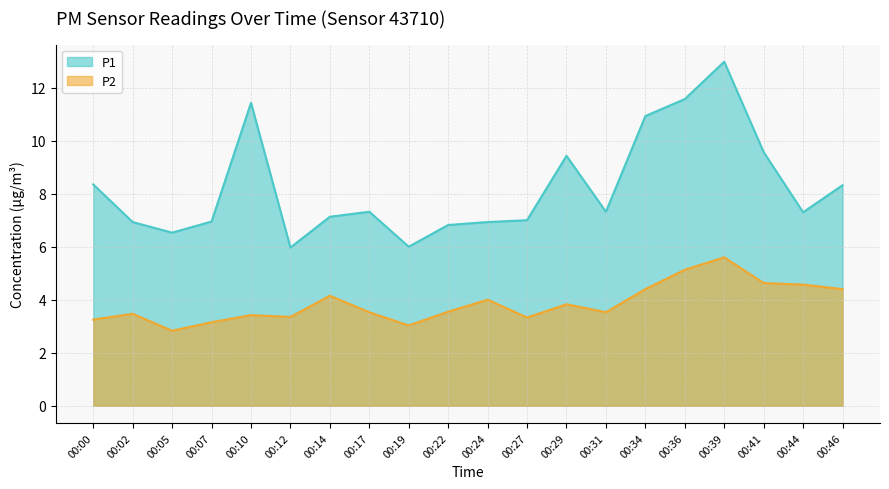

Where is the first local maximum for P2?

00:02